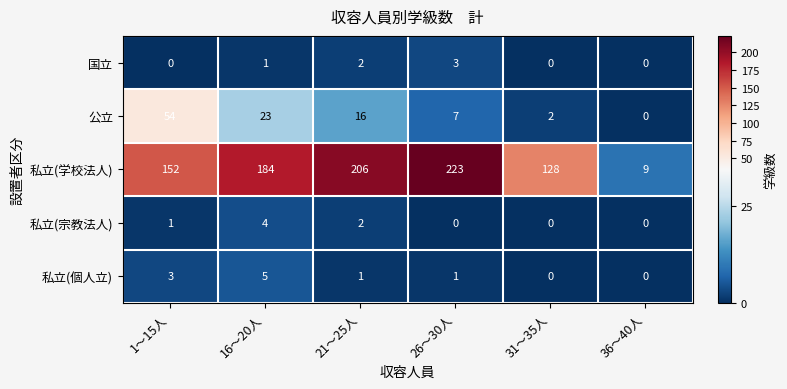

List the series in order of their peak value, highest first.

私立(学校法人), 公立, 私立(個人立), 私立(宗教法人), 国立